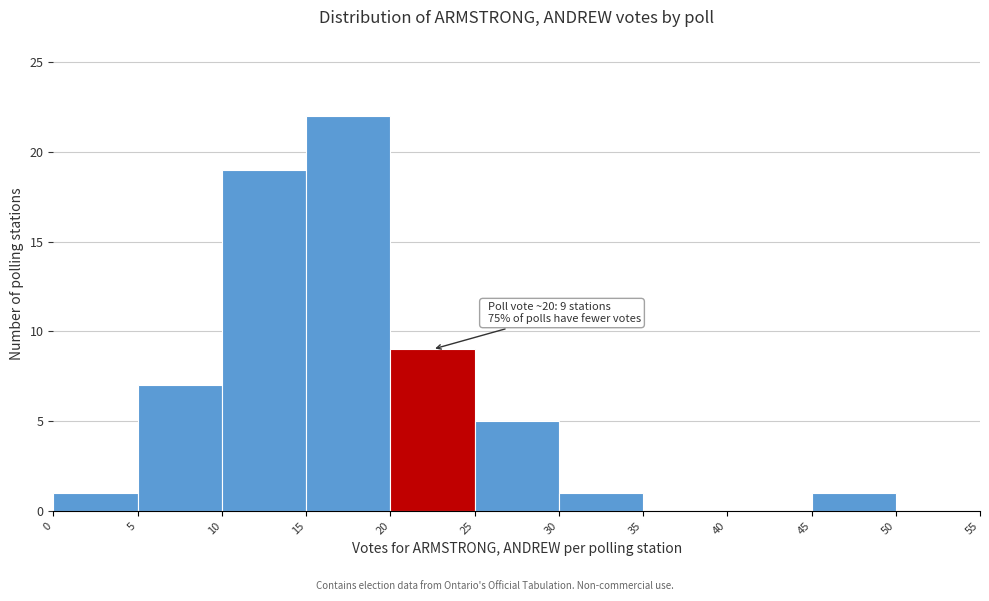

Which range on the x-axis has the tallest bar?

15 to 20